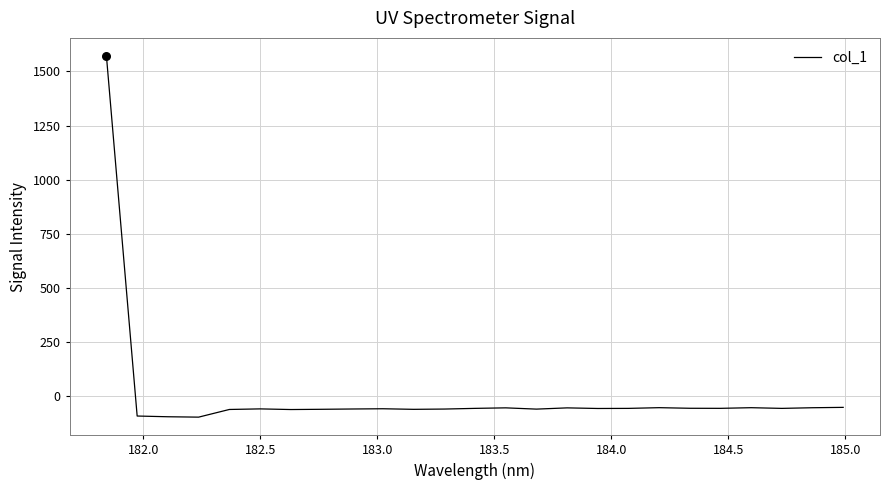

What is the smallest value displayed?

-96.7